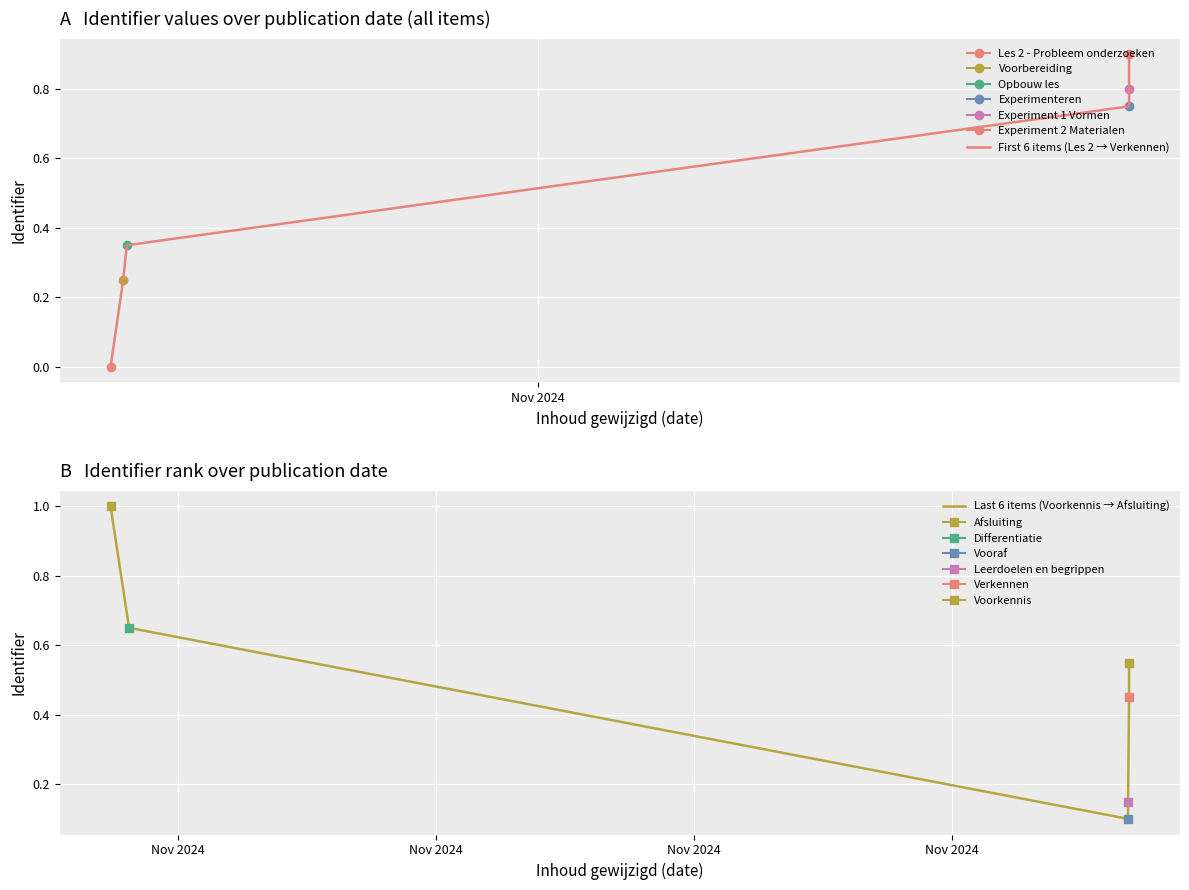

List the series in order of their overall mean, highest first.

First 6 items (Les 2 → Verkennen), Last 6 items (Voorkennis → Afsluiting)